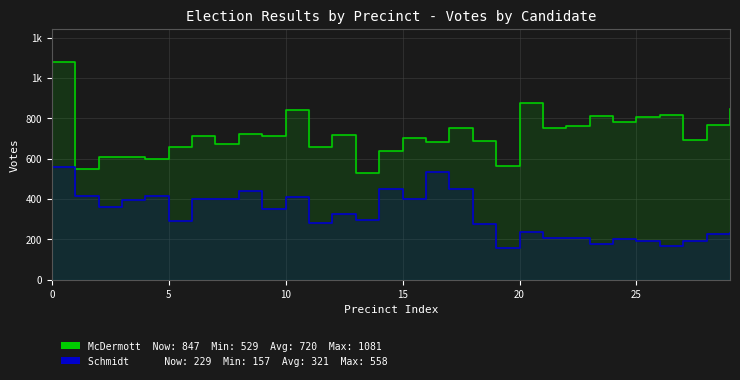

How many values in the Patrick W. McDermott series exceed 711?

14